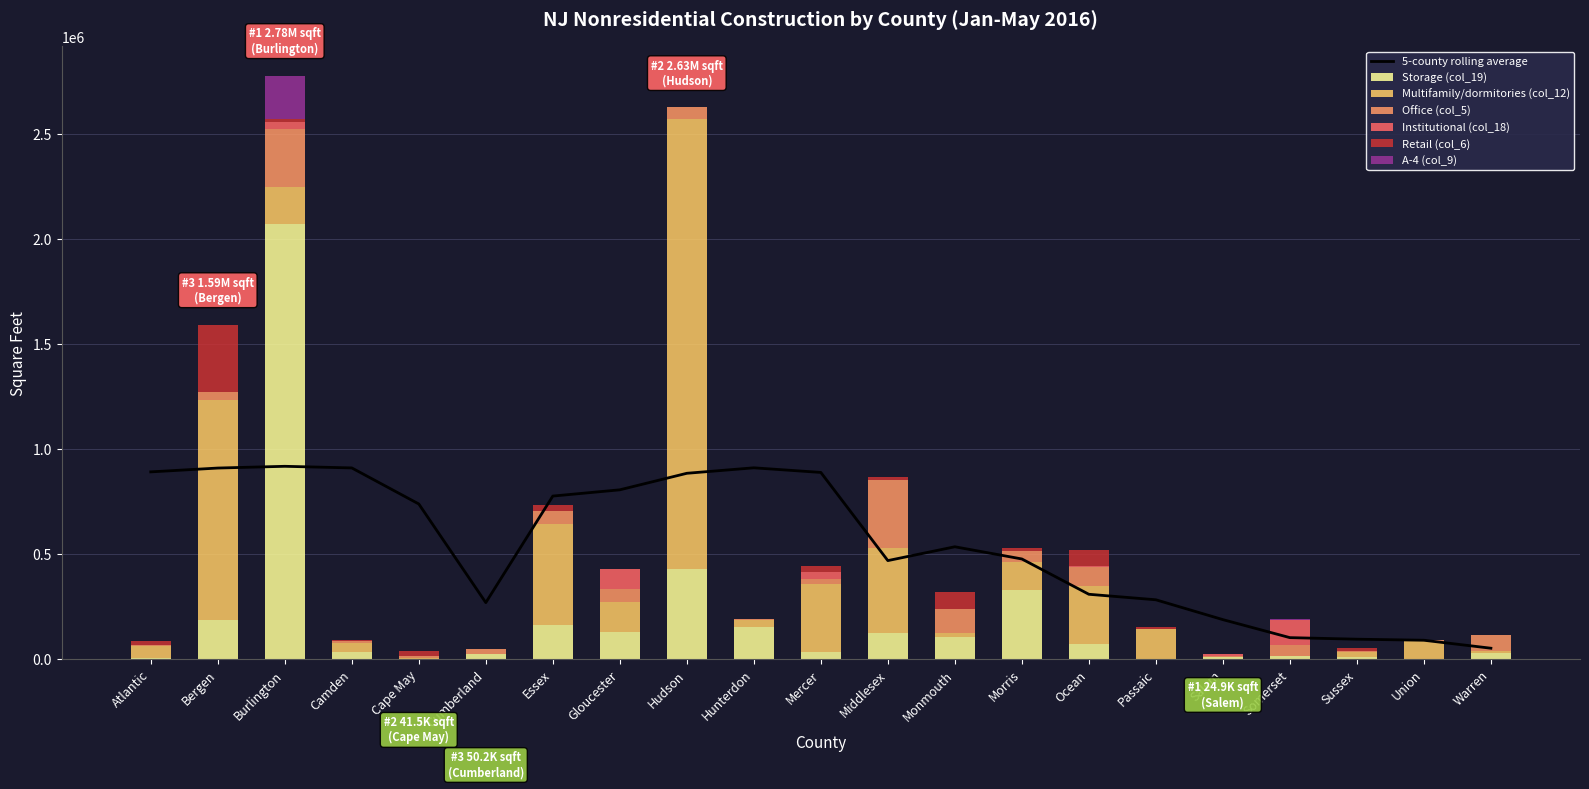

What is the spread (max minus min) of values at Burlington?

2058346